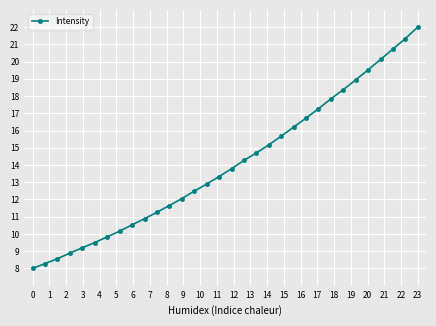

What is the value of the 6th point from the left?

9.5